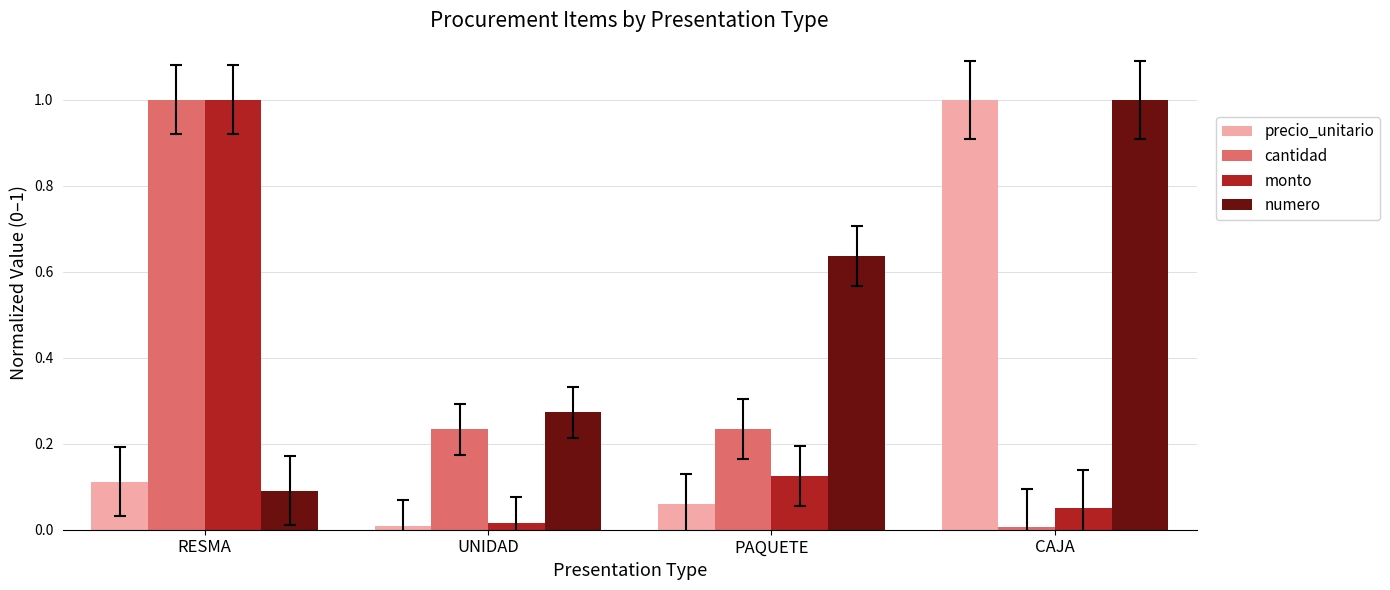

Is it true that monto equals 0.1 at CAJA?

True